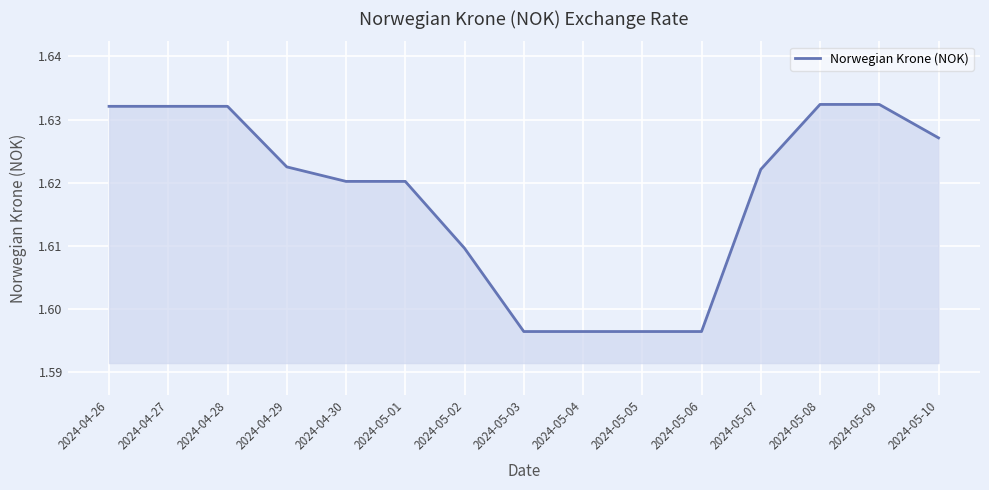

What is the ratio of the value at 2024-05-07 to the value at 2024-05-03?

1.0